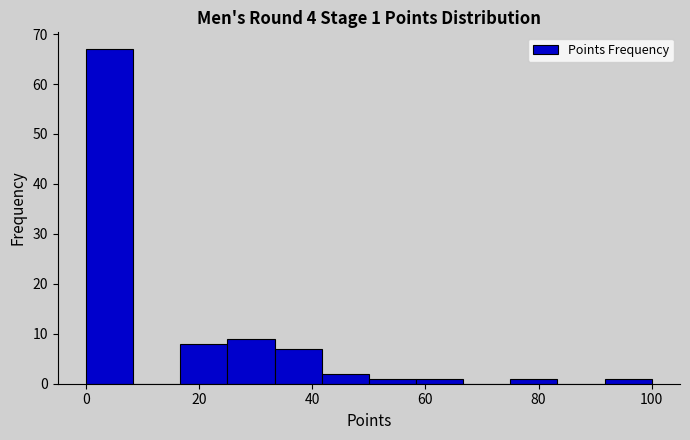

Over which range of the x-axis is the bar tallest?

0 to 8